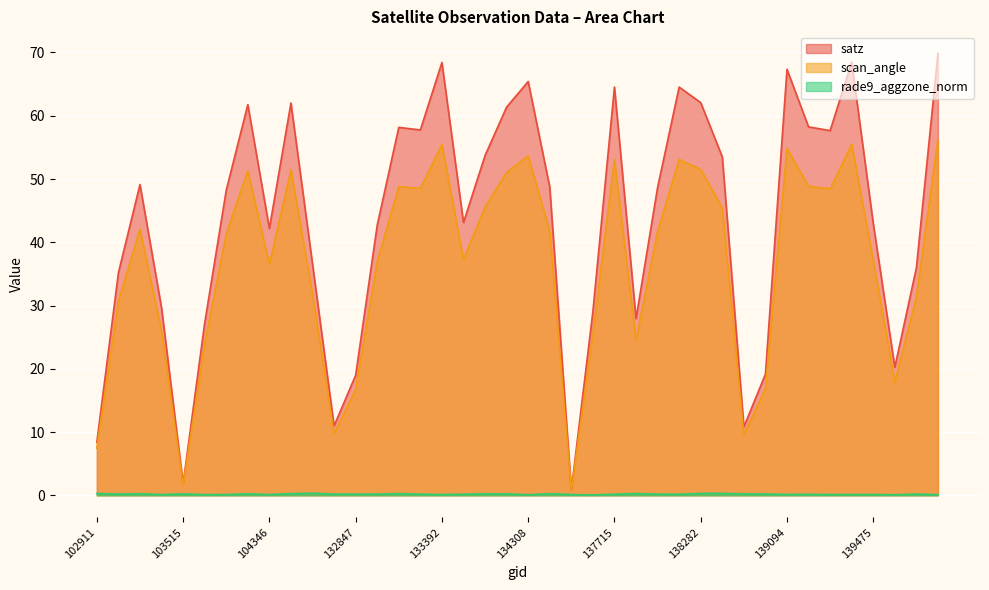

At which category is the sum across all series the highest?

140071